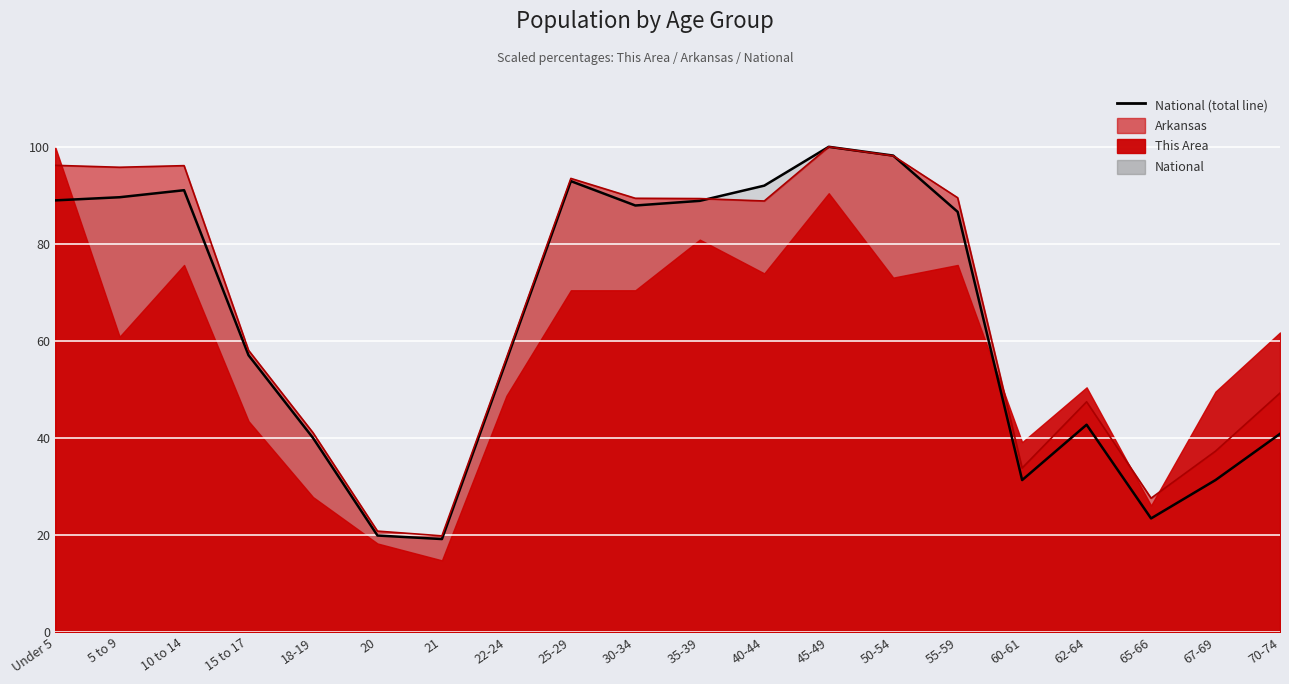

What is the label of the 9th point from the right?

40-44